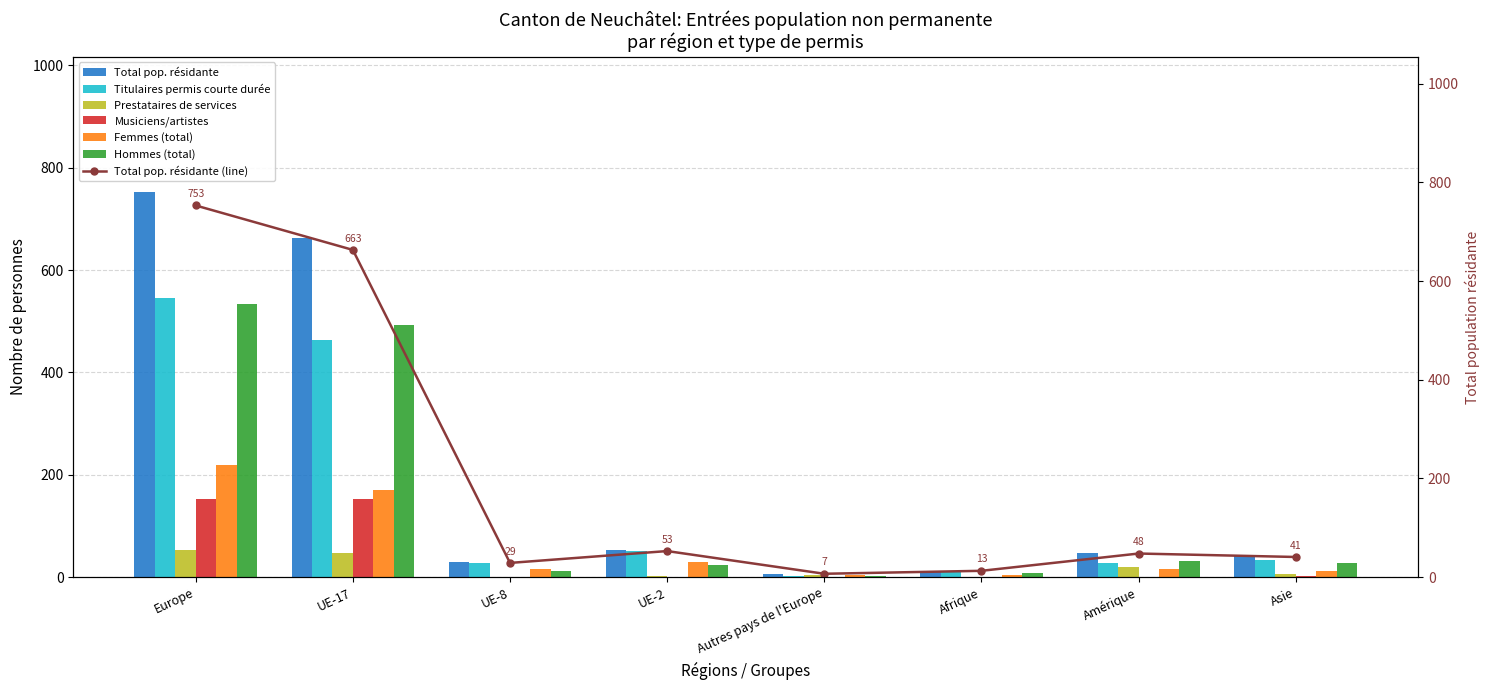

True or false: Total pop. résidante has a value of 41 at Asie.

True